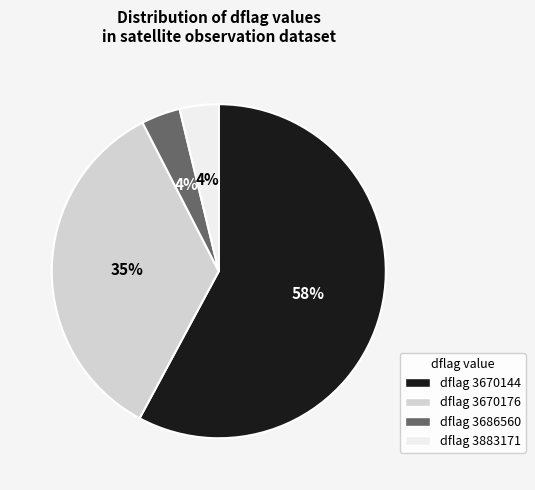

Which has a higher value, dflag 3670176 or dflag 3670144?

dflag 3670144